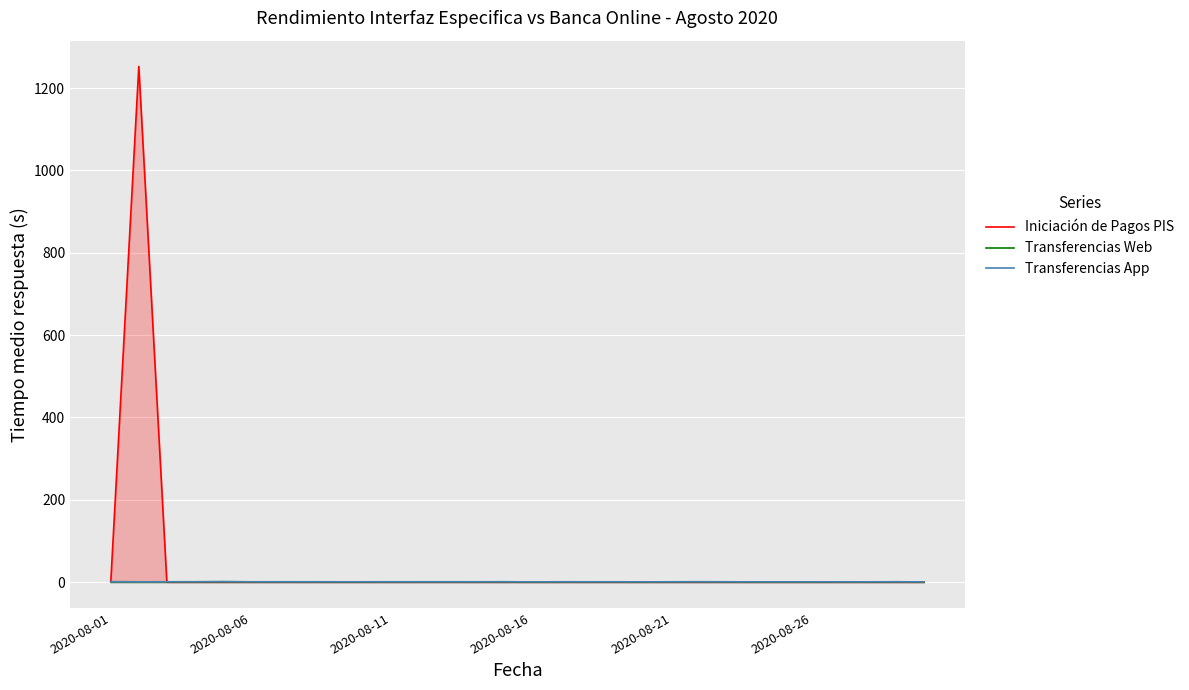

At how many categories does at least one series exceed 444?

1